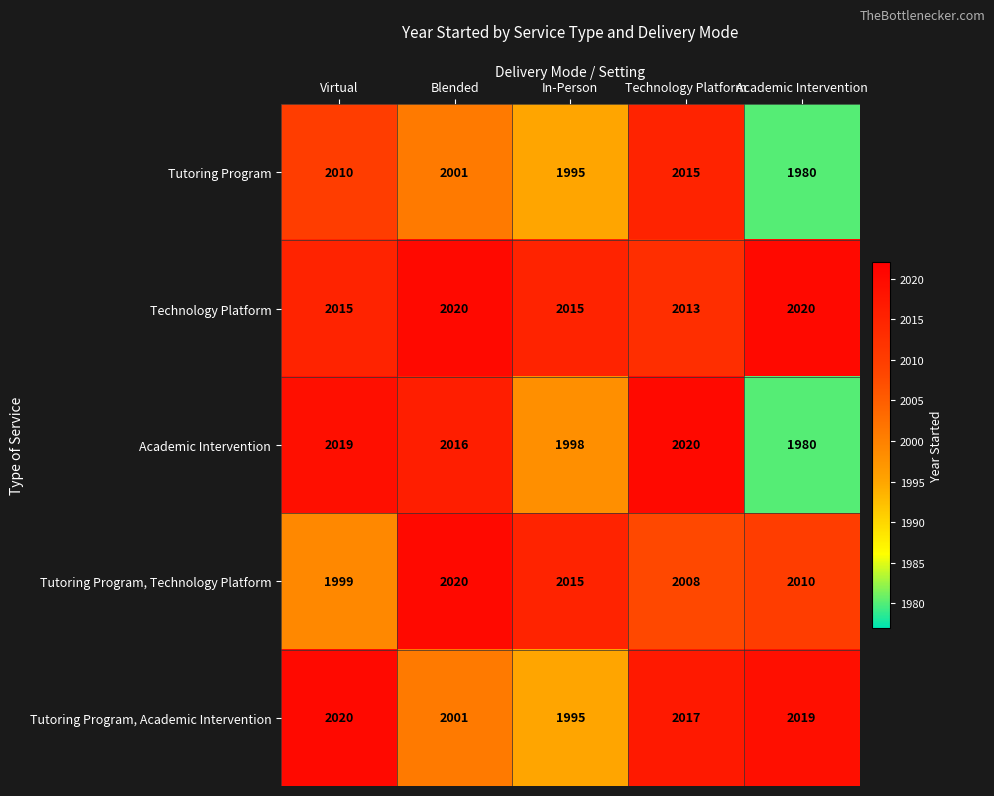

Reading left to right, transcribe all the data shown in this chart.

Tutoring Program: Virtual=2010	Blended=2001	In-Person=1995	Technology Platform=2015	Academic Intervention=1980
Technology Platform: Virtual=2015	Blended=2020	In-Person=2015	Technology Platform=2013	Academic Intervention=2020
Academic Intervention: Virtual=2019	Blended=2016	In-Person=1998	Technology Platform=2020	Academic Intervention=1980
Tutoring Program, Technology Platform: Virtual=1999	Blended=2020	In-Person=2015	Technology Platform=2008	Academic Intervention=2010
Tutoring Program, Academic Intervention: Virtual=2020	Blended=2001	In-Person=1995	Technology Platform=2017	Academic Intervention=2019